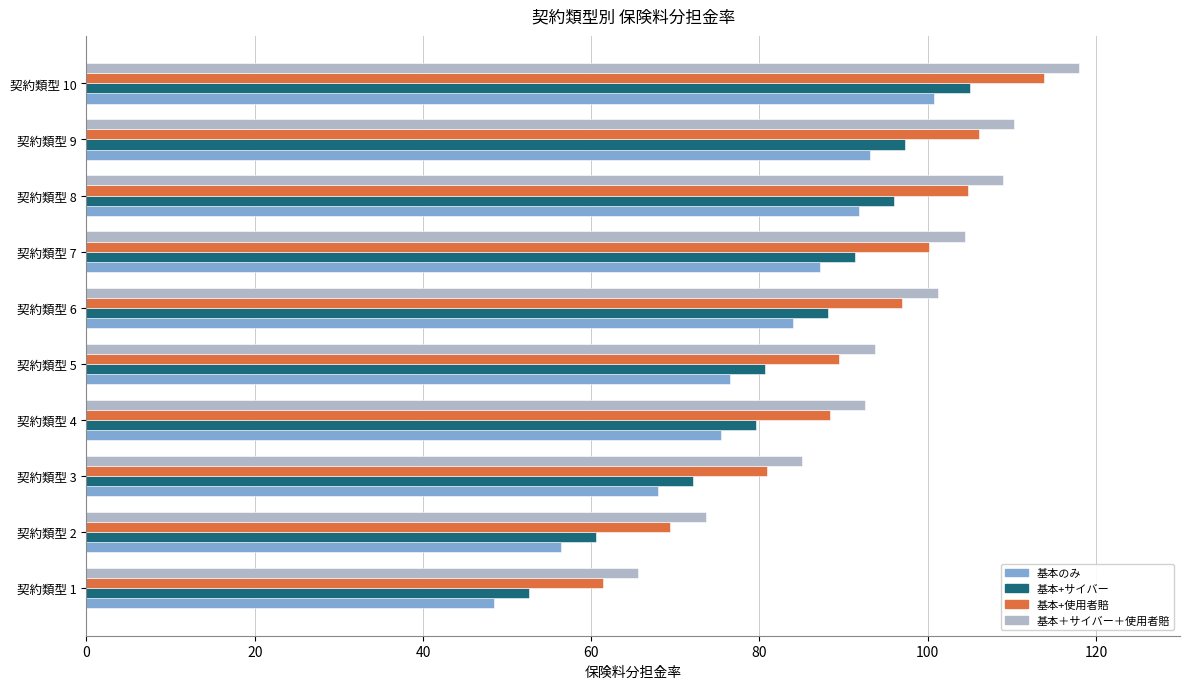

Rank the series by their average value, from lowest to highest.

基本のみ, 基本+サイバー, 基本+使用者賠, 基本＋サイバー＋使用者賠